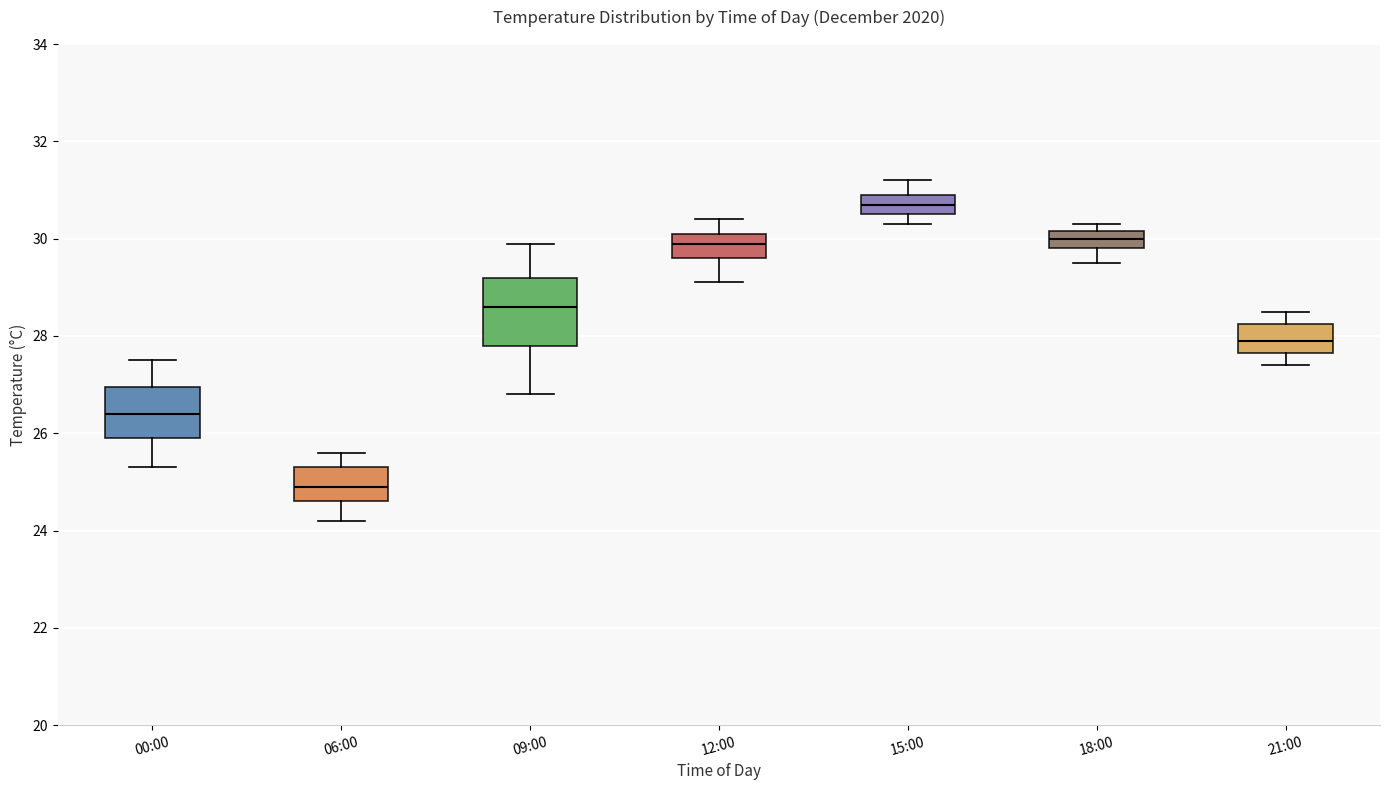

Which box has the lowest median line?

06:00